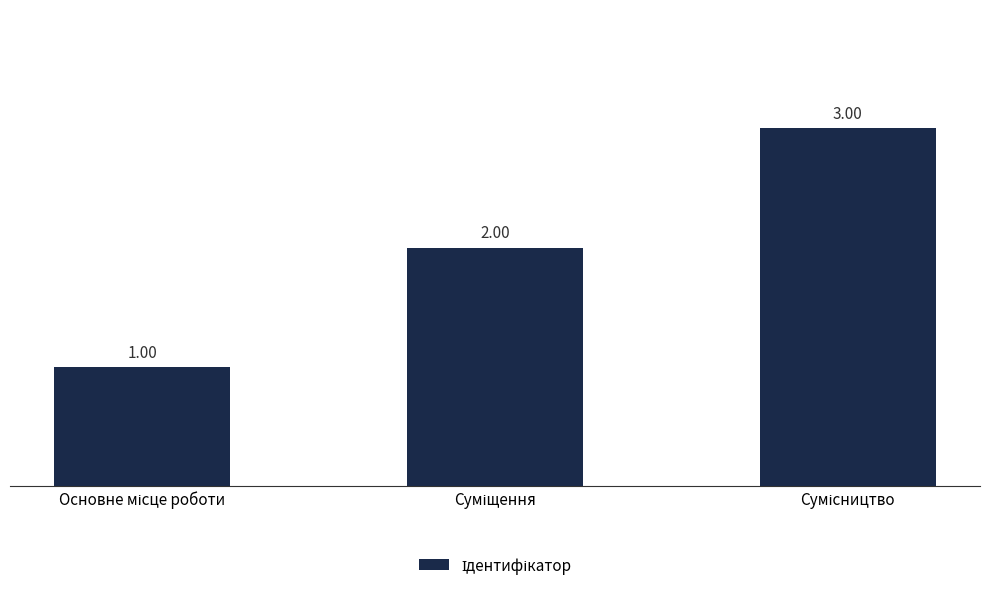

Are the bars grouped side by side (vs. stacked)?

No